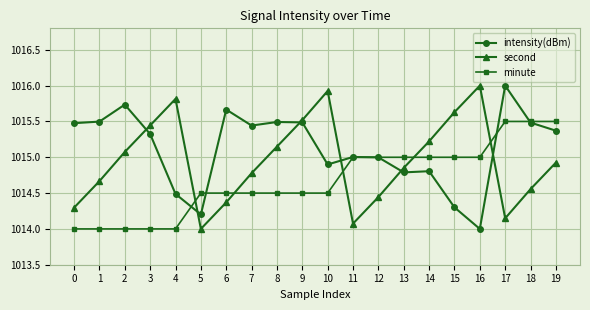

How many lines are shown in the chart?

3